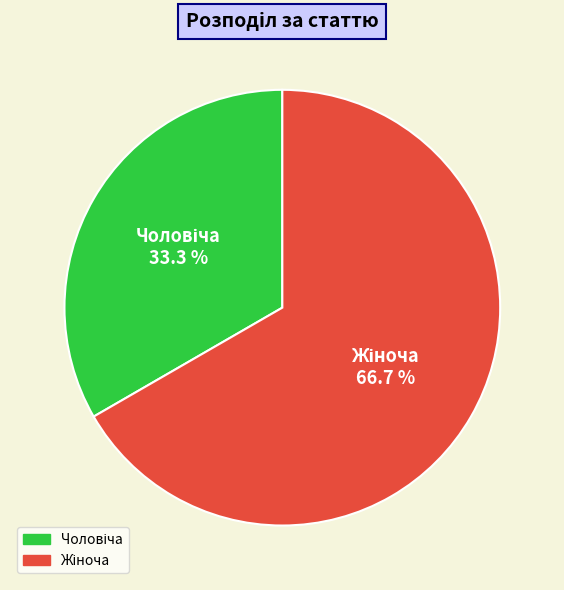

Is there a majority slice in this chart?

Yes